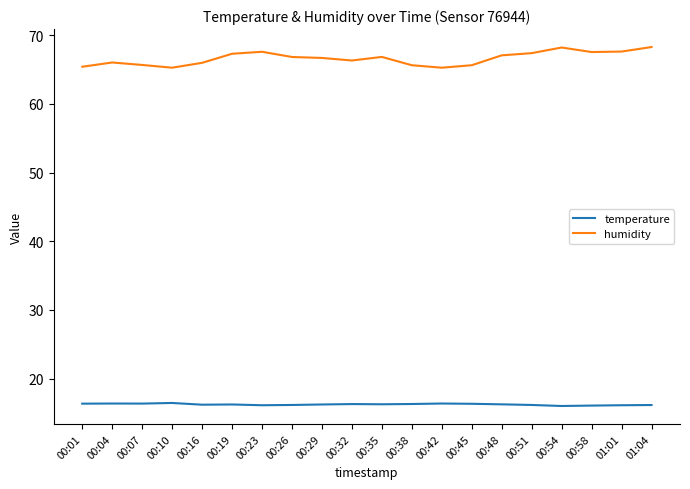

What is the difference between the humidity values at 00:51 and 00:10?

2.1